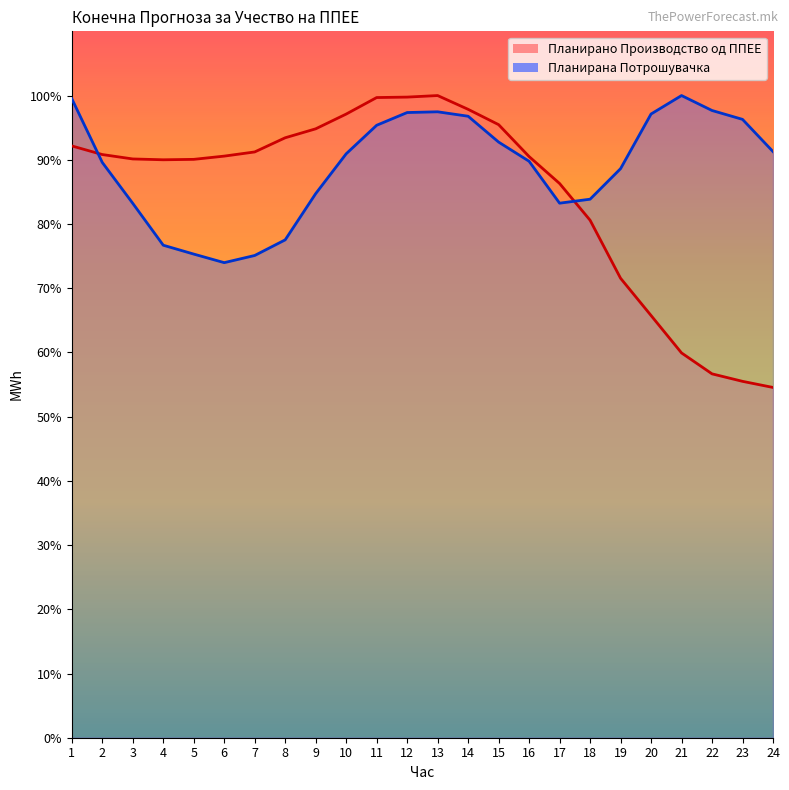

Which series has the largest total across all categories?

Планирана Потрошувачка